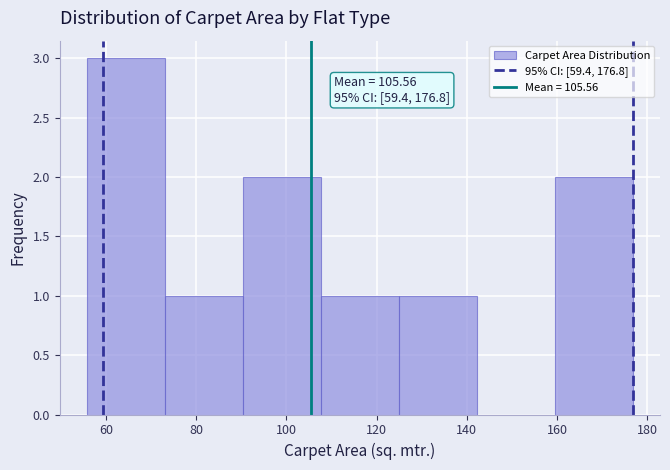

Over which range of the x-axis is the bar tallest?

56 to 74